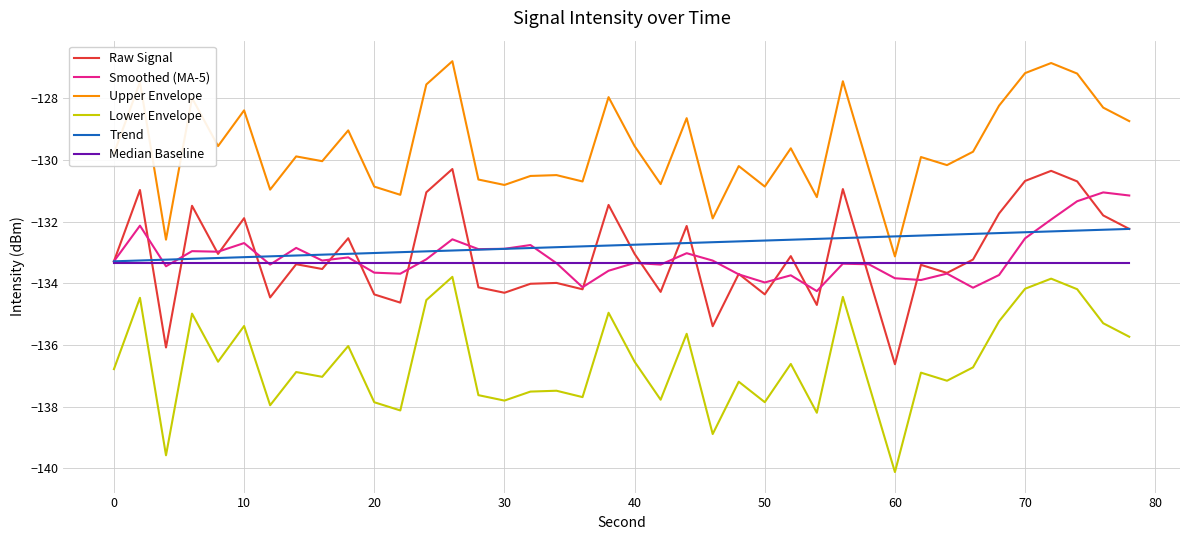

What is the greatest value displayed?

-126.8